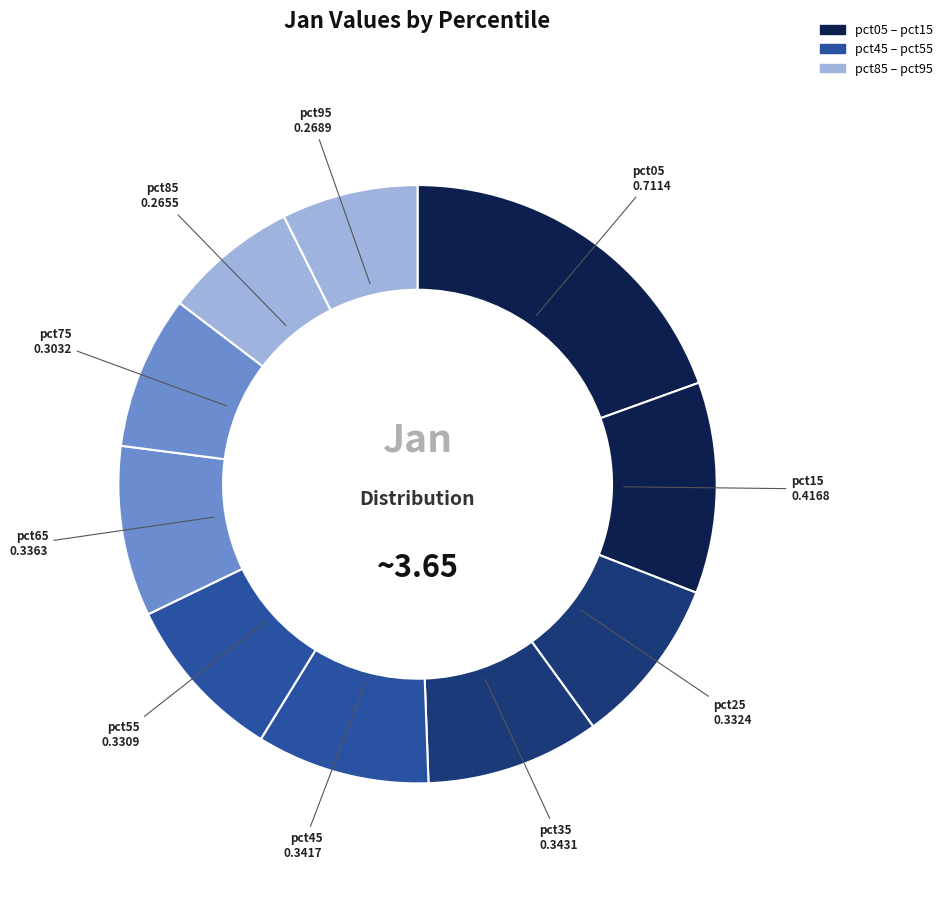

How many segments does this pie chart have?

10